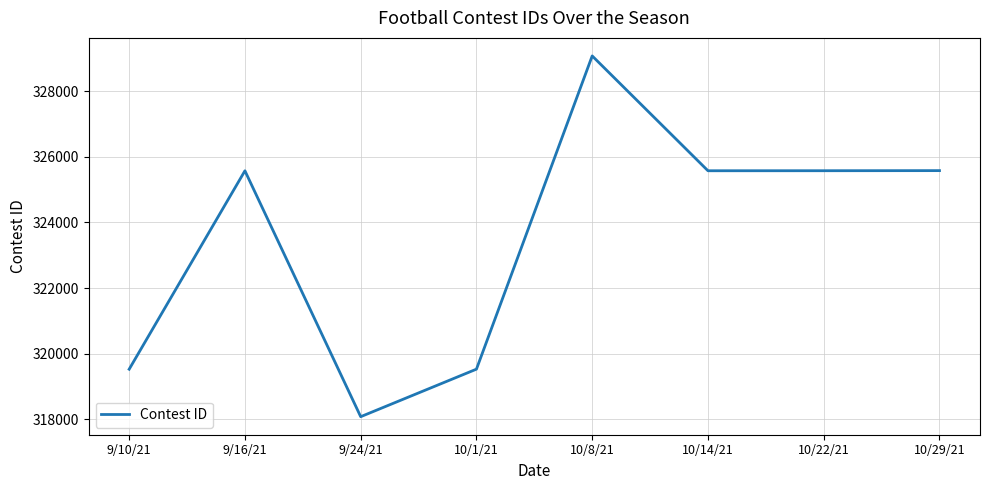

Count the number of categories in the chart.

8